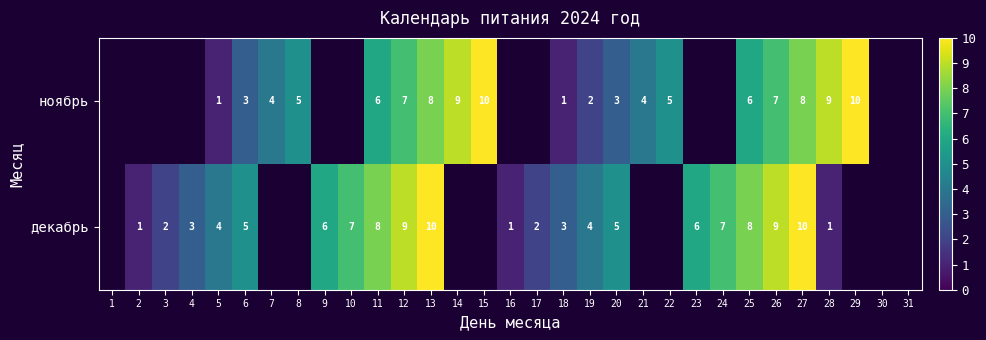

What is the sum of the ноябрь values at 12 and 15?

17